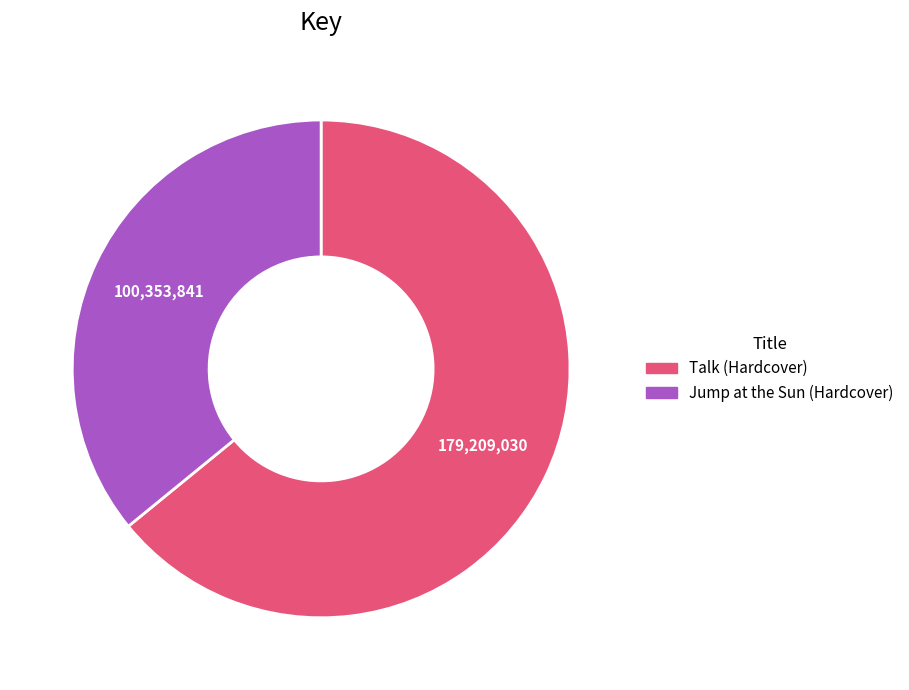

Between Talk (Hardcover) and Jump at the Sun (Hardcover), which is larger?

Talk (Hardcover)